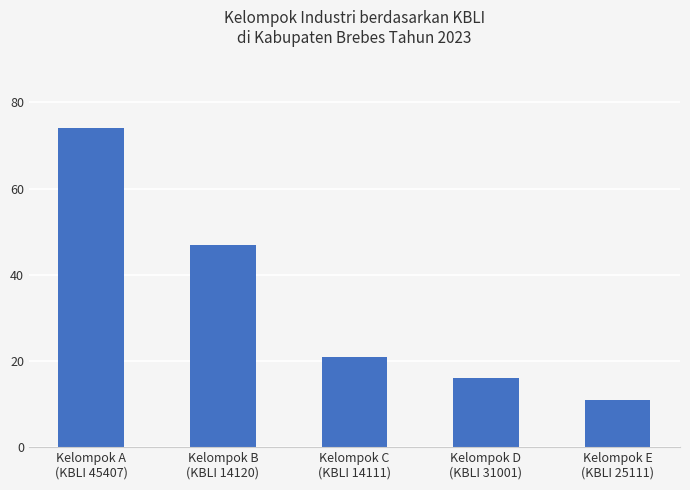

How many bars are there in total?

5